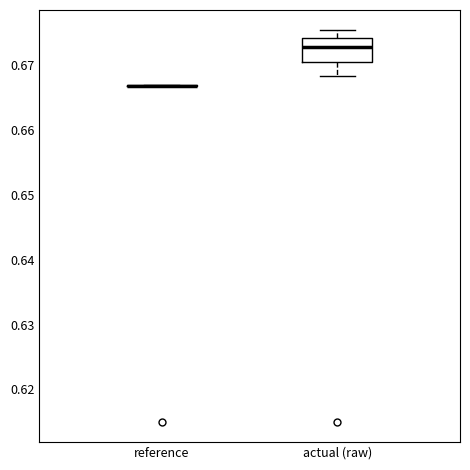

Which box is the tallest, from its lower edge to its upper edge?

actual (raw)